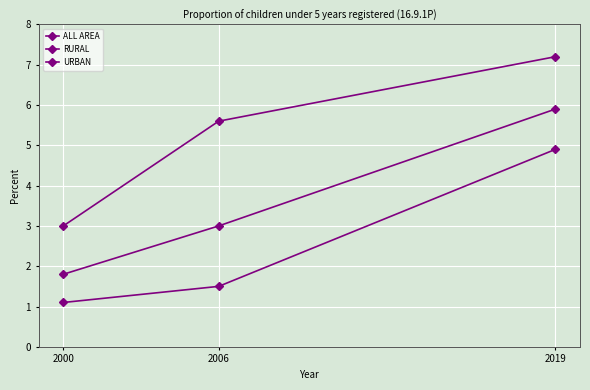

How many values in the URBAN series exceed 5?

2